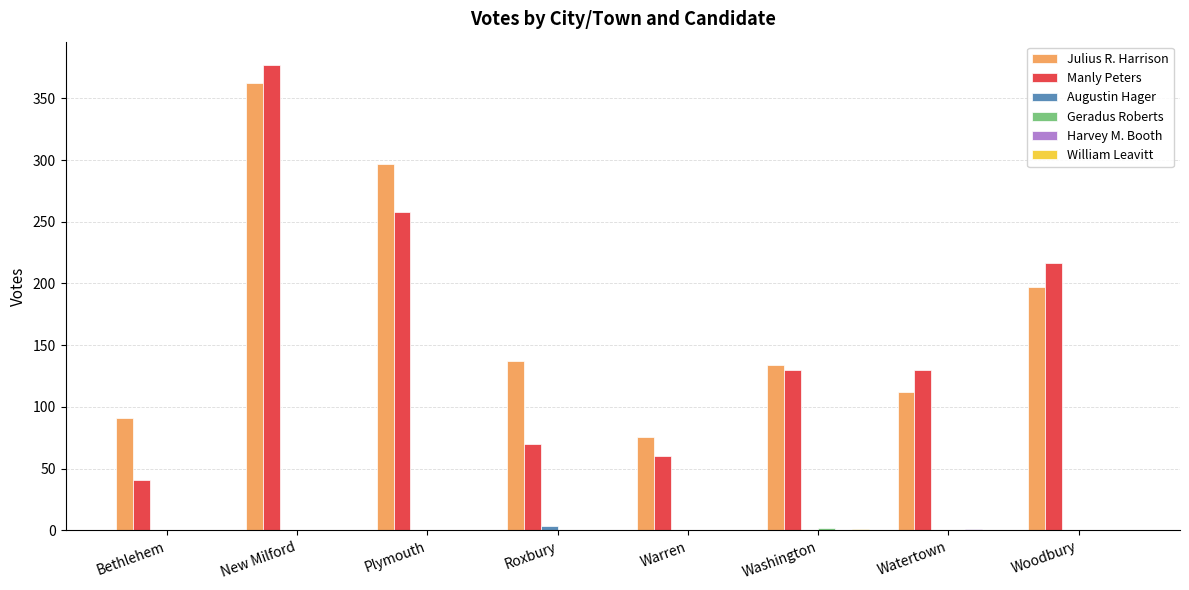

Which category has the highest value across all series?

New Milford